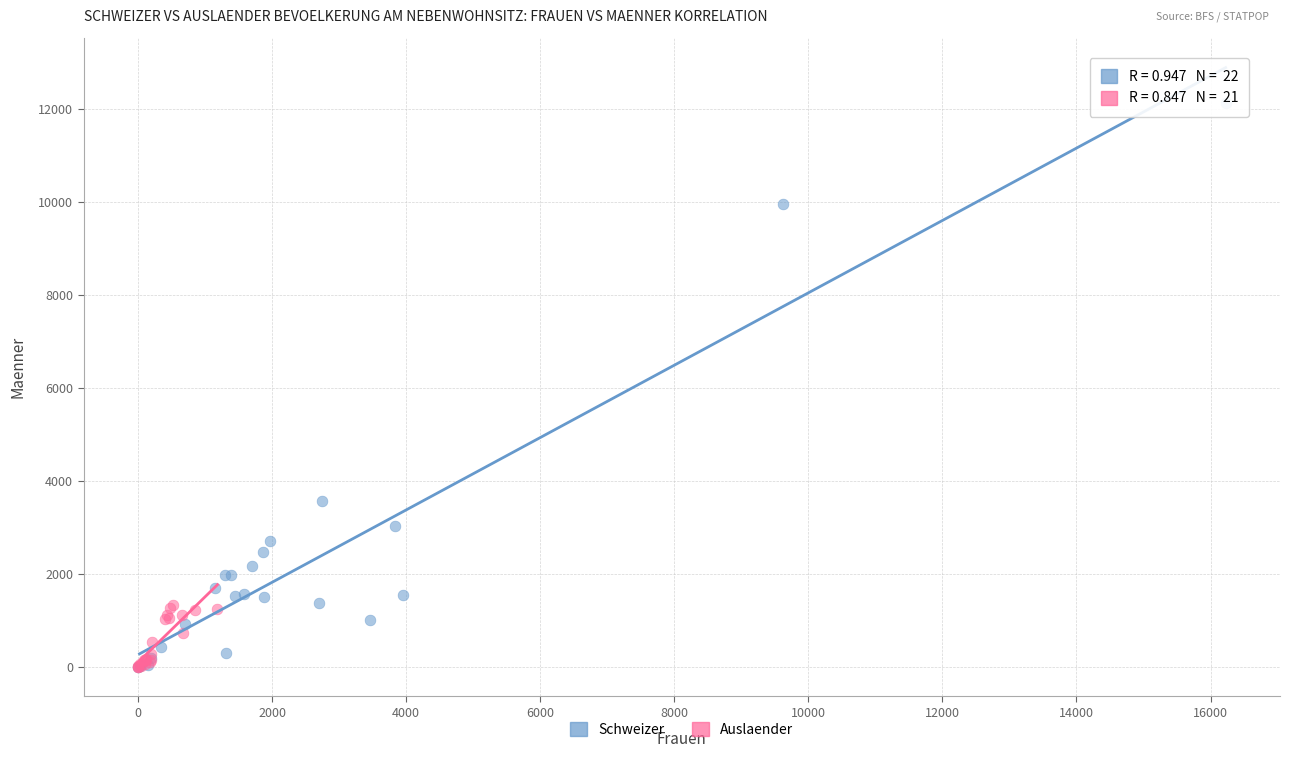

Which series contains the highest Y value?

Schweizer